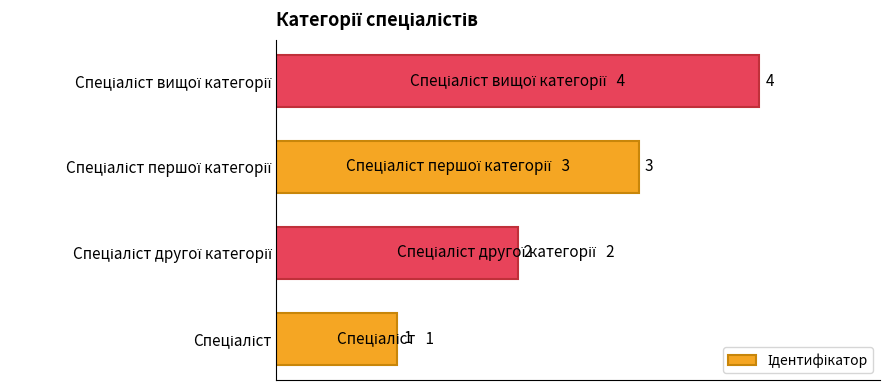

What is the difference between the maximum and minimum values?

3